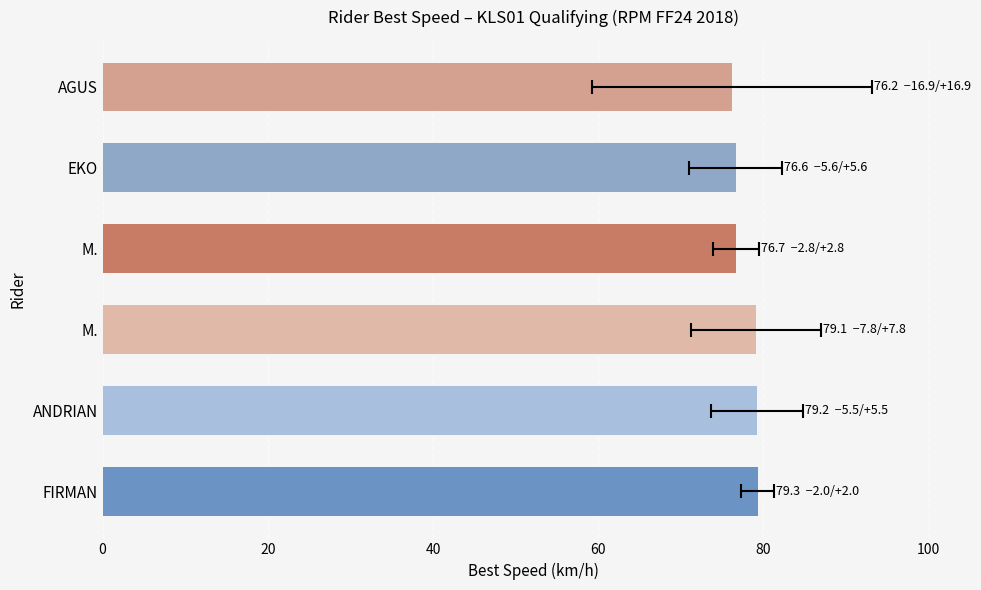

What is the change in value from M. to AGUS?

-0.5